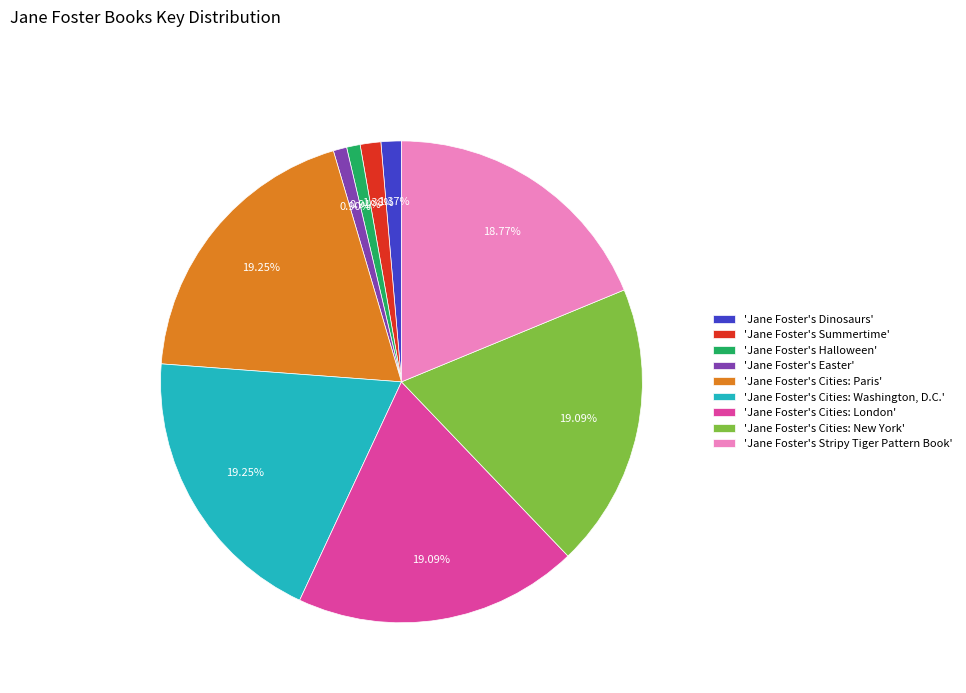

Approximately how many times larger is the value at 'Jane Foster's Cities: Washington, D.C.' compared to 'Jane Foster's Cities: Paris'?

1.0